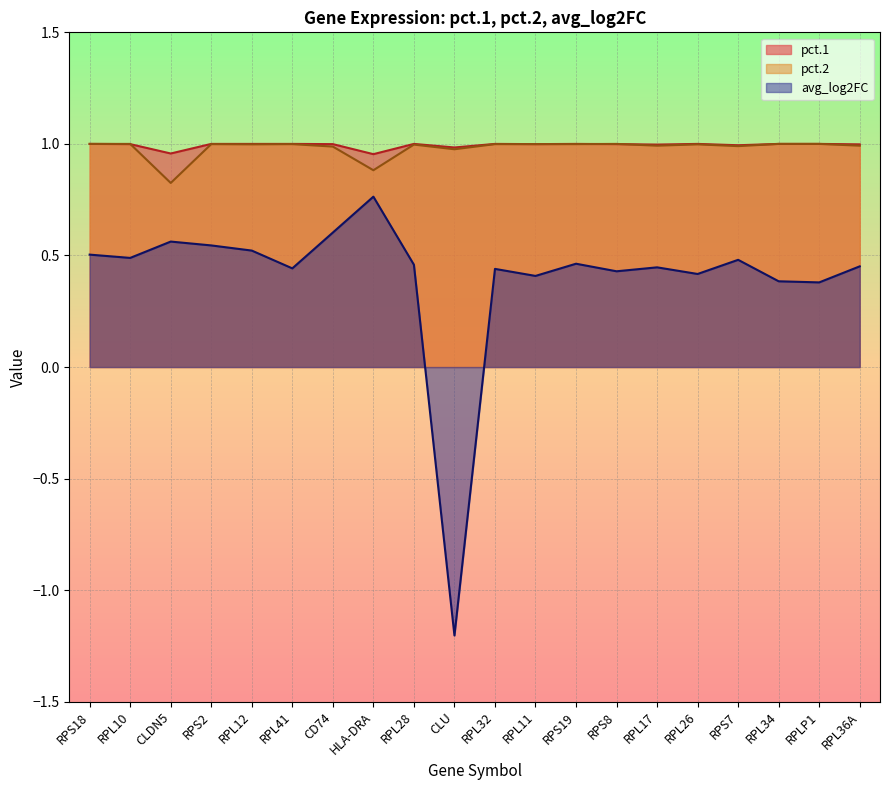

What is the approximate value of avg_log2FC at CLDN5?

0.6